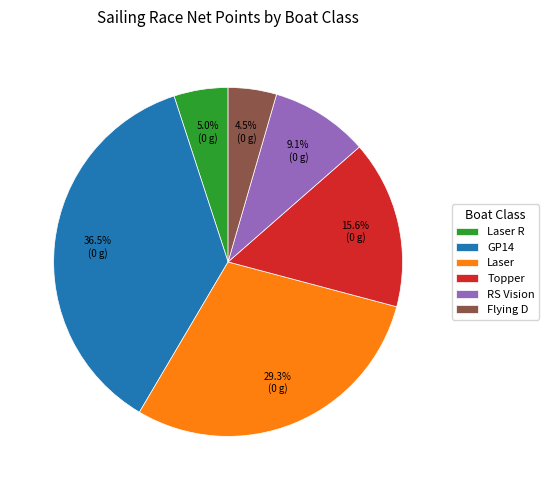

Which has a higher value, Laser or Topper?

Laser